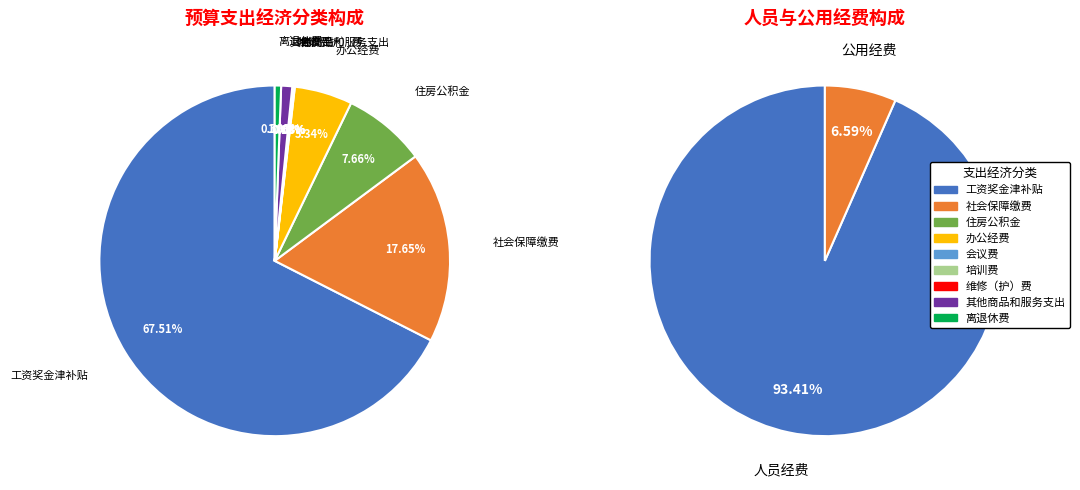

Does 50905-离退休费 represent more than half of the total?

No